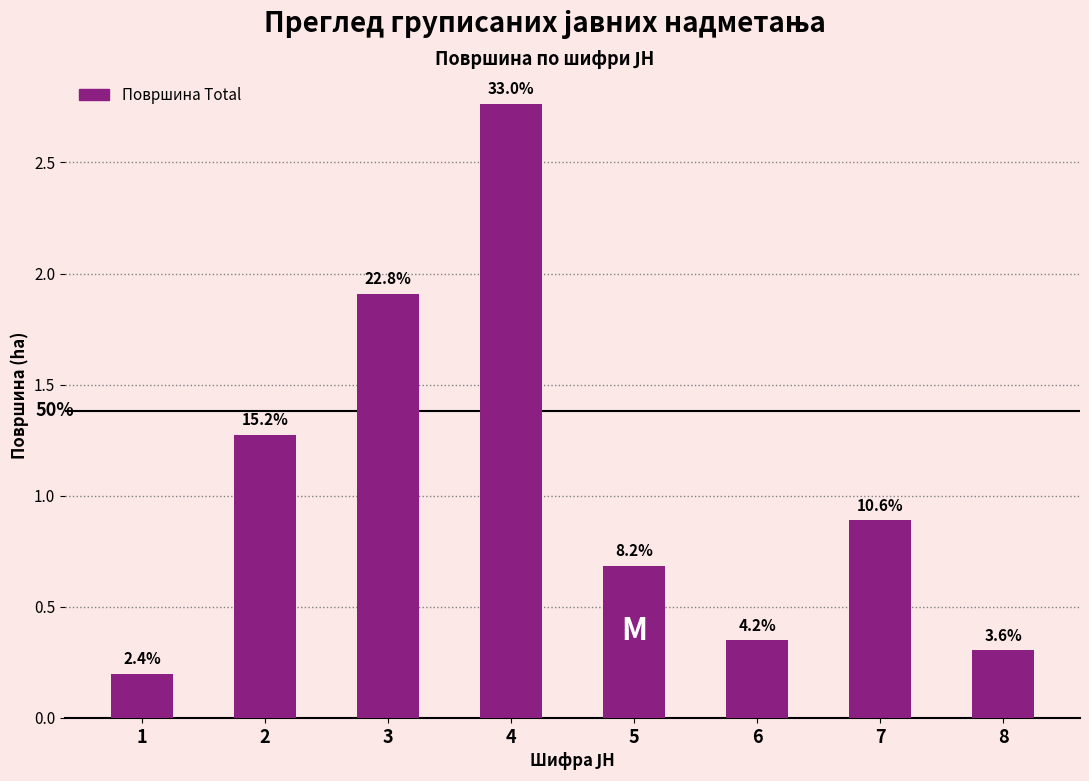

At which category does the chart reach its peak across all series?

4